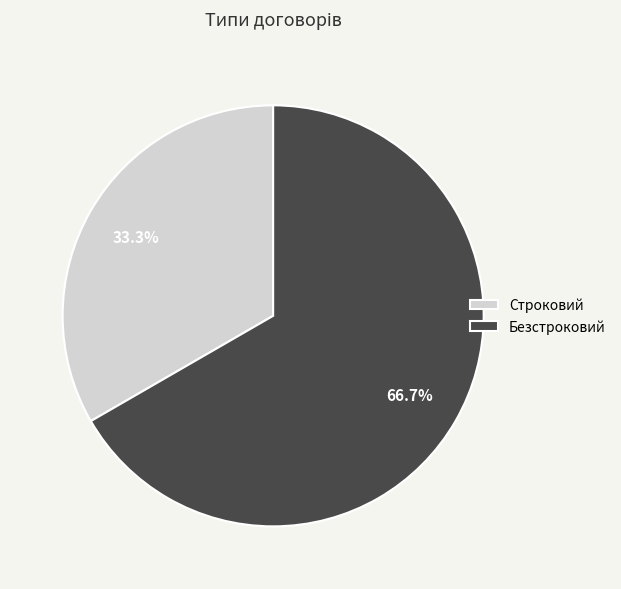

True or false: Строковий accounts for 33% of the total.

True